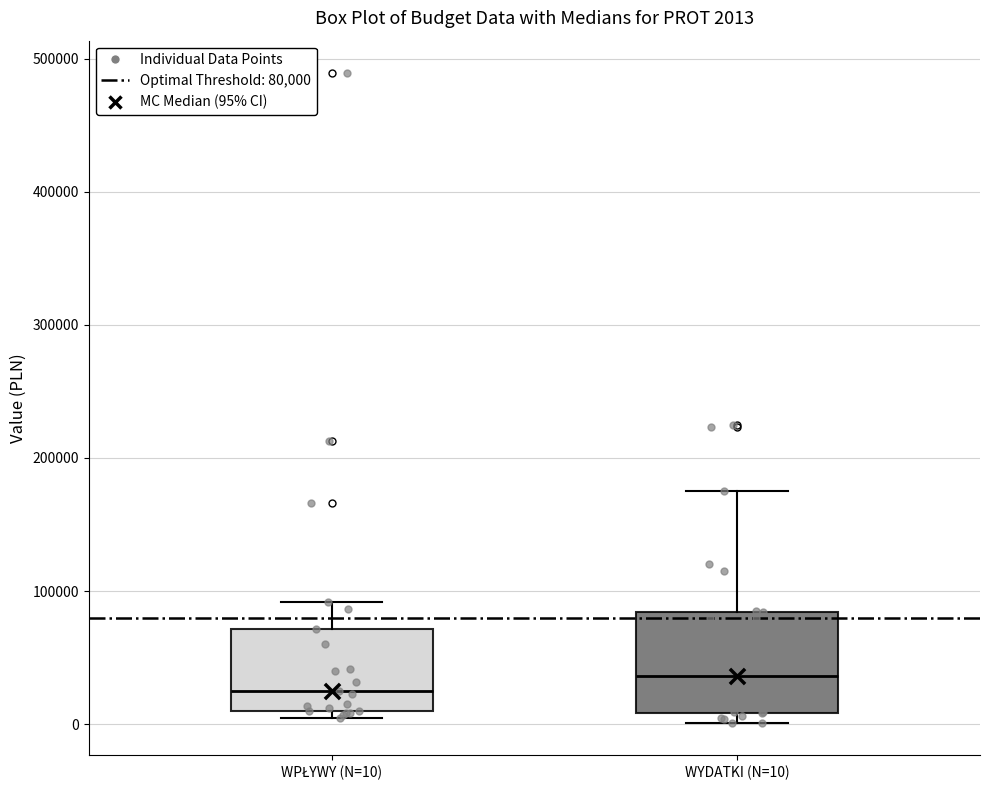

Which box has the highest median line?

WYDATKI (N=10)